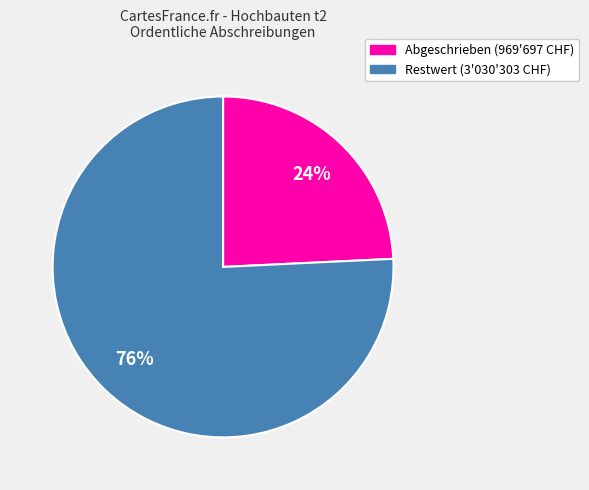

To the nearest percent, what is the difference between the largest and smallest slice percentages?

52%